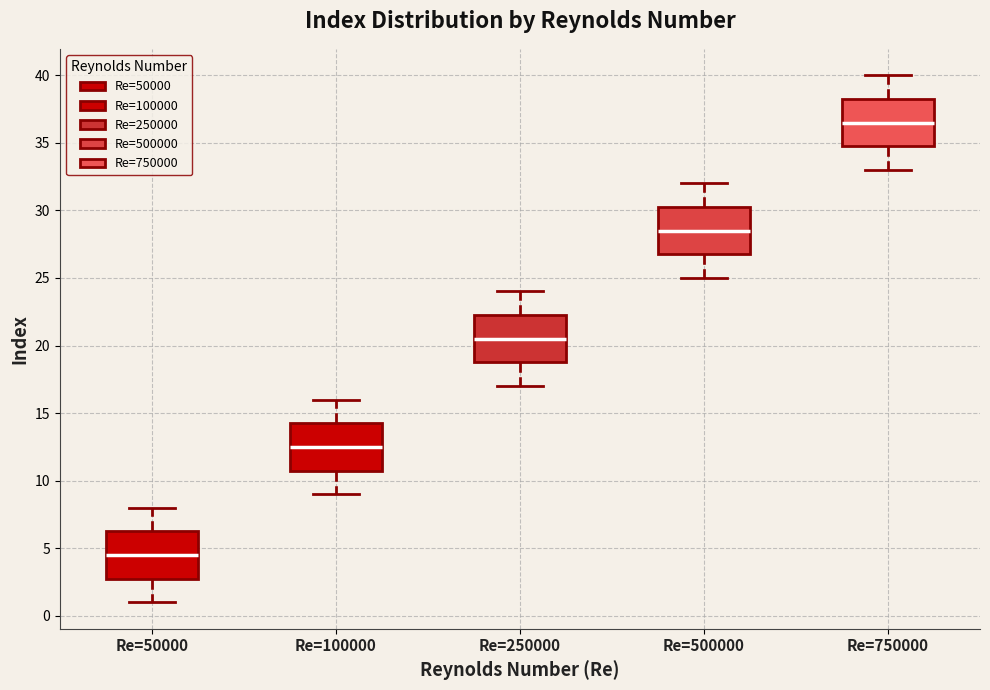

Reading left to right, read every box against the y-axis: the position of its median line, the range the box covers, and the ends of its whiskers. The values are not printed on the chart, so give them approximately, as read against the axis.

Re=50000: median 4.5, box 3.0 to 6.5, whiskers 1.0 to 8.0
Re=100000: median 12.5, box 11.0 to 14.5, whiskers 9.0 to 16.0
Re=250000: median 20.5, box 19.0 to 22.5, whiskers 17.0 to 24.0
Re=500000: median 28.5, box 27.0 to 30.5, whiskers 25.0 to 32.0
Re=750000: median 36.5, box 35.0 to 38.5, whiskers 33.0 to 40.0